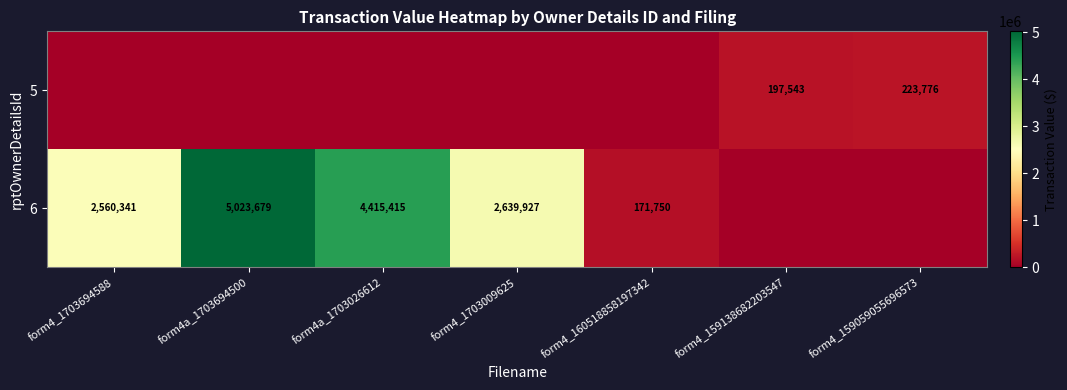

What is the difference between the 6 values at form4_1703009625 and form4_1703694588?

79586